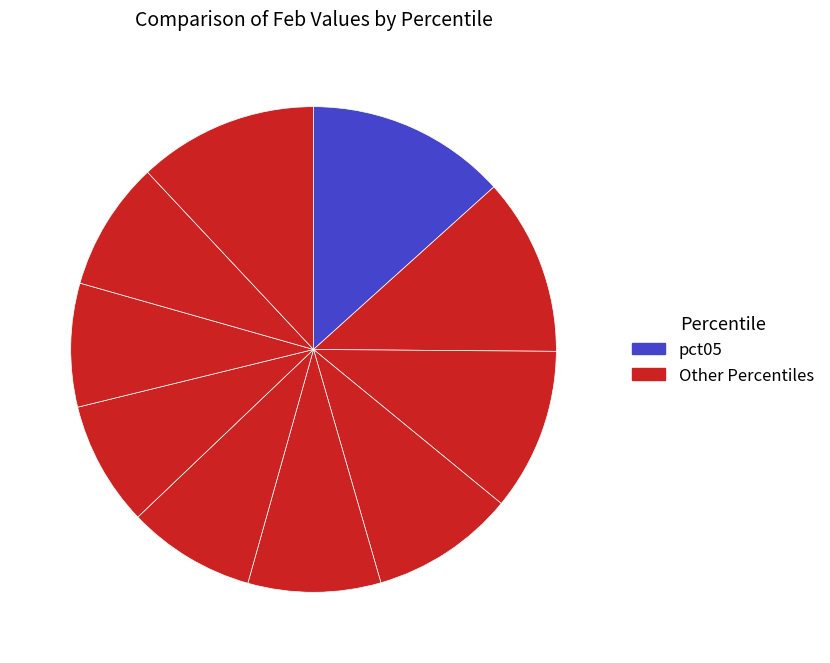

Count the number of slices in the pie.

10